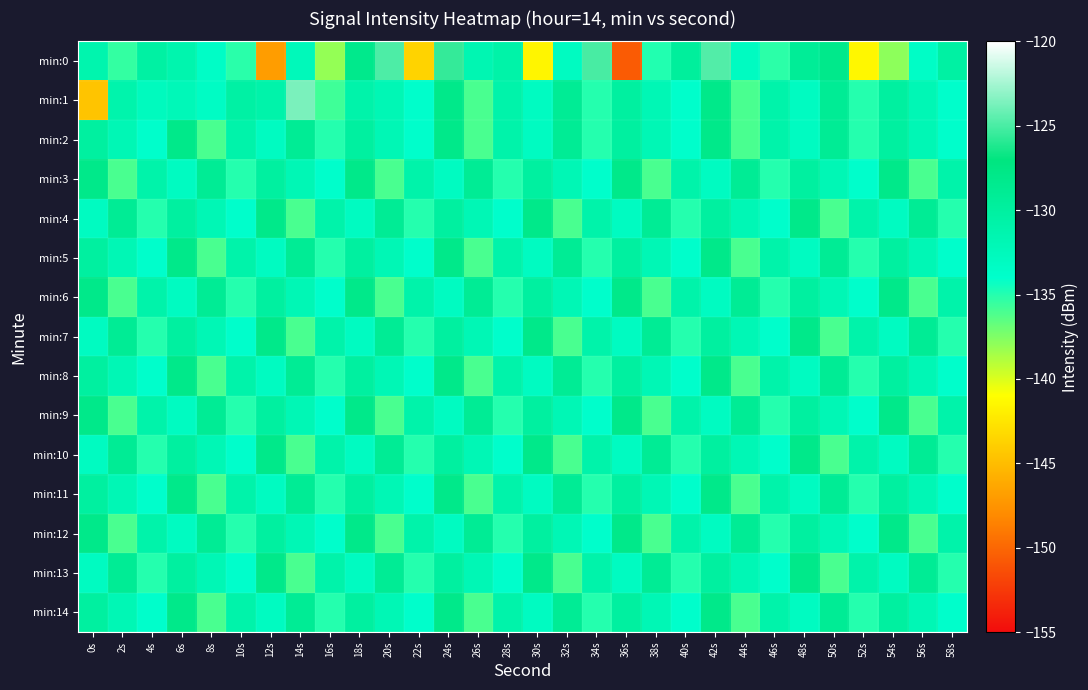

Rank the series at 54s from lowest to highest value.

min:0, min:4, min:7, min:10, min:13, min:1, min:2, min:5, min:8, min:11, min:14, min:3, min:6, min:9, min:12